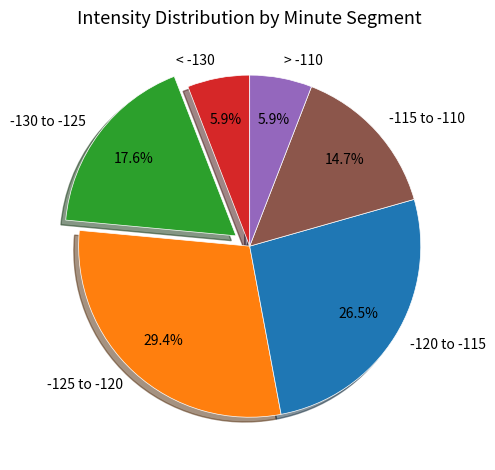

What percentage do > -110 and -120 to -115 together represent?

32.4%